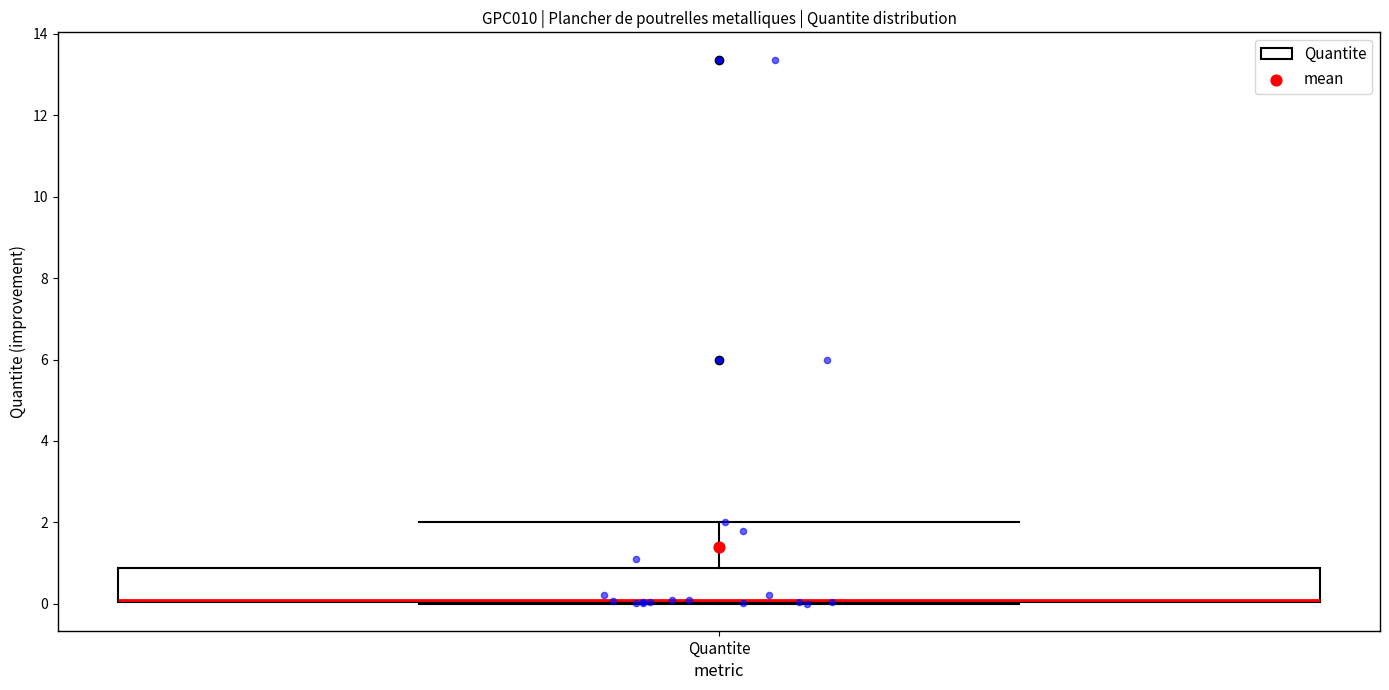

Read this box plot against the y-axis: the position of the median line, the range covered by the box, and the ends of both whiskers. The values are not printed on the chart, so give them approximately, as read against the axis.

median 0.0 (drawn on the box's lower edge), box 0.0 to 0.8, whiskers 0.0 to 2.0